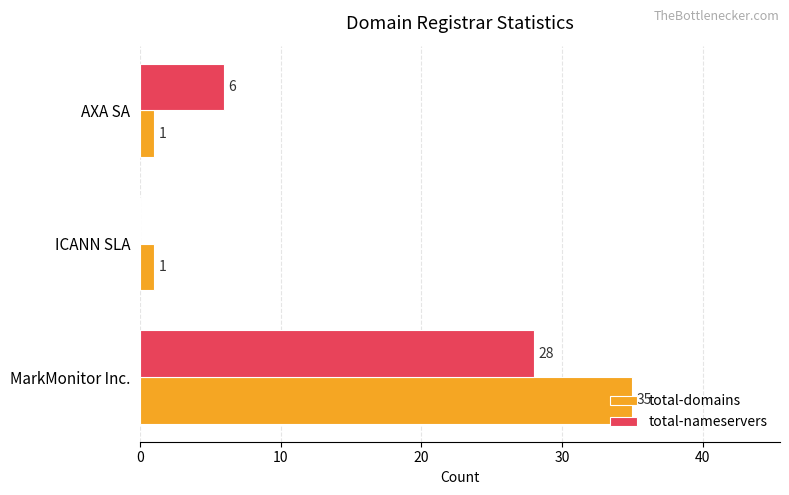

What is the greatest value displayed?

35